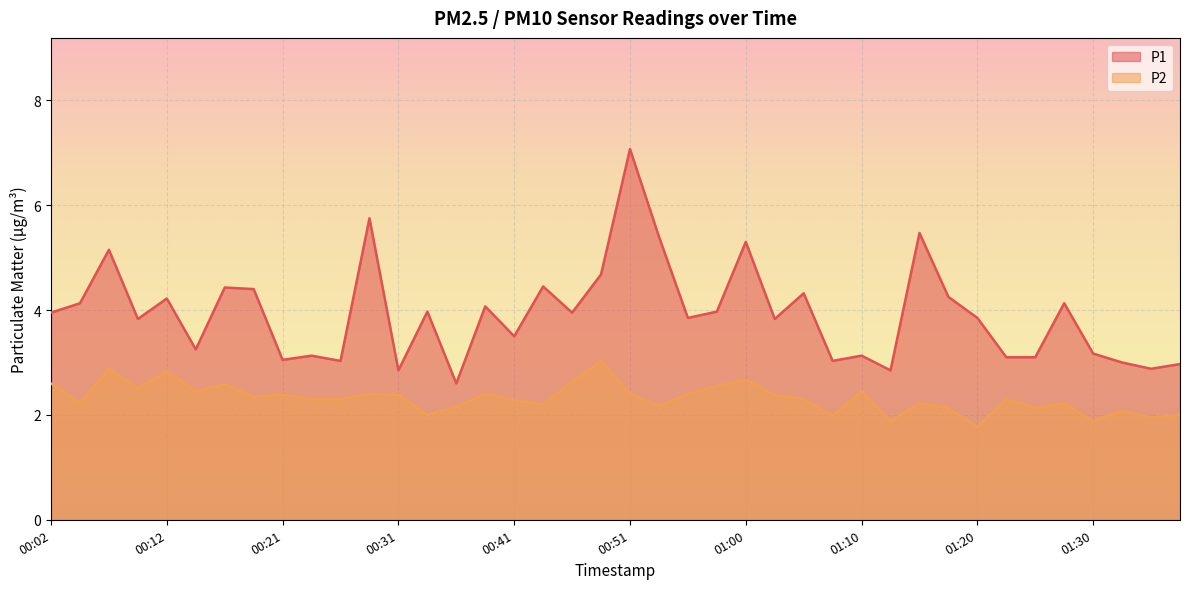

Reading left to right, extract all data points from this chart.

P1: 00:02=4.0	00:04=4.1	00:07=5.2	00:09=3.8	00:12=4.2	00:14=3.2	00:16=4.4	00:19=4.4	00:21=3.0	00:24=3.1	00:26=3.0	00:29=5.8	00:31=2.9	00:33=4.0	00:36=2.6	00:38=4.1	00:41=3.5	00:43=4.5	00:46=4.0	00:48=4.7	00:51=7.1	00:53=5.4	00:55=3.9	00:58=4.0	01:00=5.3	01:03=3.8	01:05=4.3	01:08=3.0	01:10=3.1	01:13=2.9	01:15=5.5	01:17=4.2	01:20=3.9	01:22=3.1	01:25=3.1	01:27=4.1	01:30=3.2	01:32=3.0	01:34=2.9	01:37=3.0
P2: 00:02=2.6	00:04=2.2	00:07=2.9	00:09=2.5	00:12=2.8	00:14=2.5	00:16=2.6	00:19=2.4	00:21=2.4	00:24=2.3	00:26=2.3	00:29=2.4	00:31=2.4	00:33=2.0	00:36=2.1	00:38=2.4	00:41=2.3	00:43=2.2	00:46=2.6	00:48=3.0	00:51=2.4	00:53=2.2	00:55=2.4	00:58=2.5	01:00=2.7	01:03=2.4	01:05=2.3	01:08=2.0	01:10=2.5	01:13=1.9	01:15=2.2	01:17=2.1	01:20=1.8	01:22=2.3	01:25=2.1	01:27=2.2	01:30=1.9	01:32=2.1	01:34=1.9	01:37=2.0